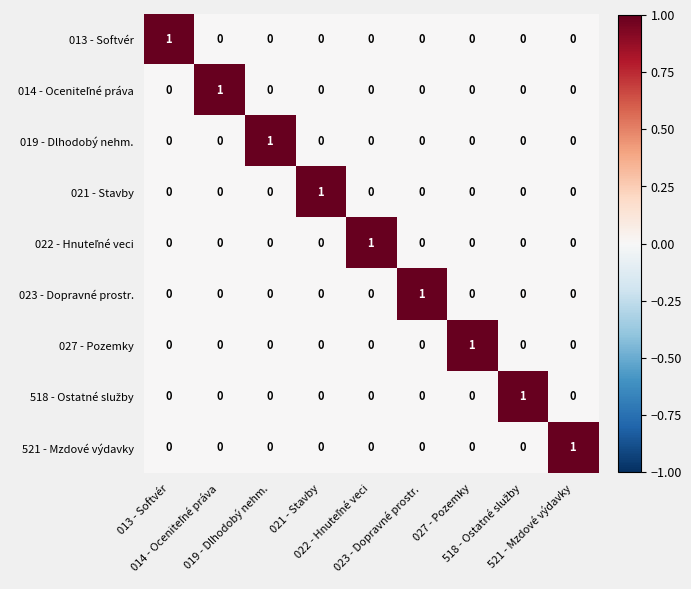

At how many categories does at least one series exceed 0?

9